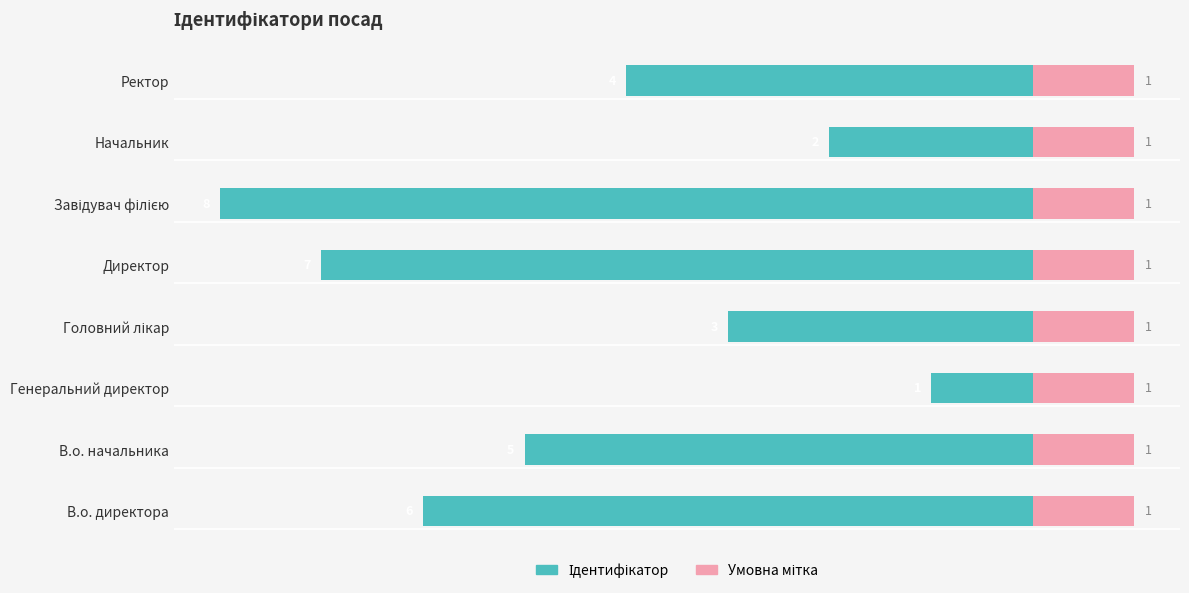

What are all the series names shown in the legend?

Ідентифікатор, Умовна мітка